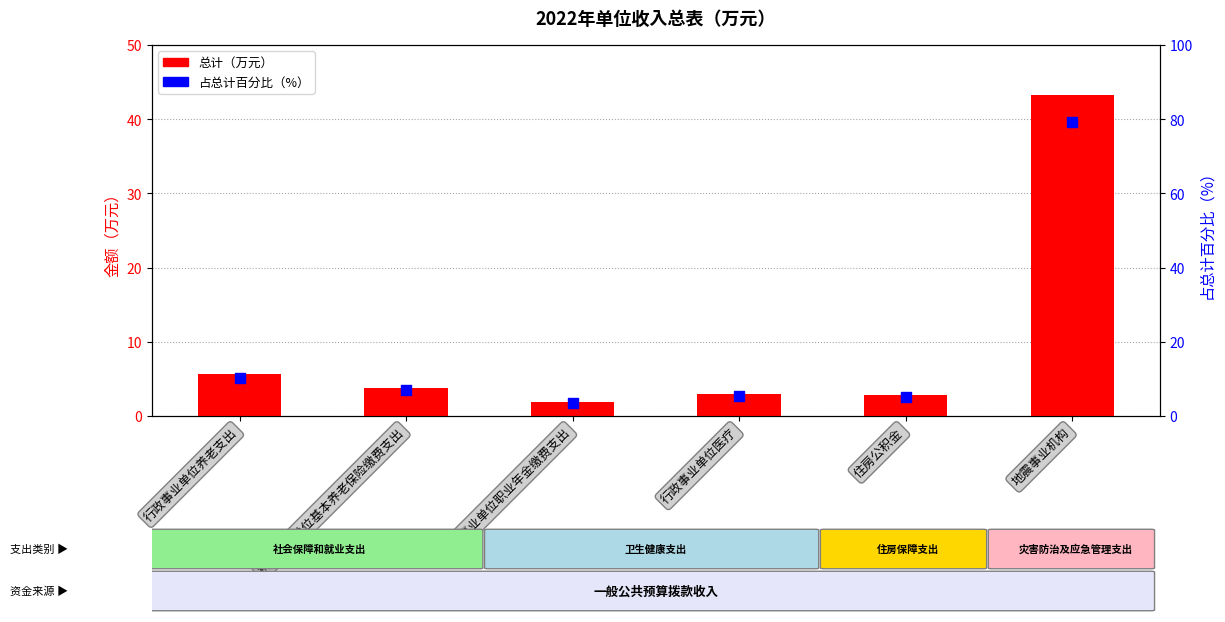

Which series reaches the maximum Y coordinate?

占总计百分比（%）